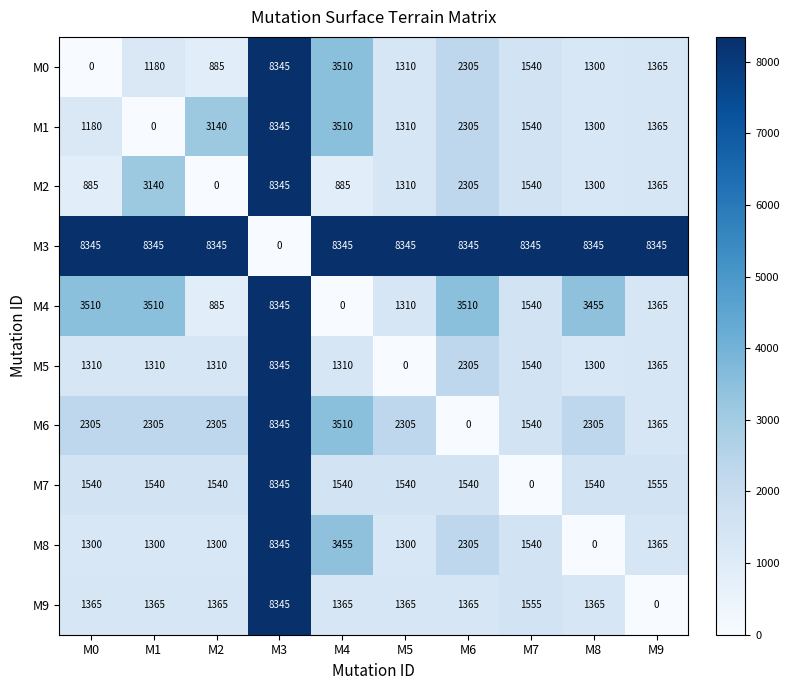

What is the maximum value for M8?

8345